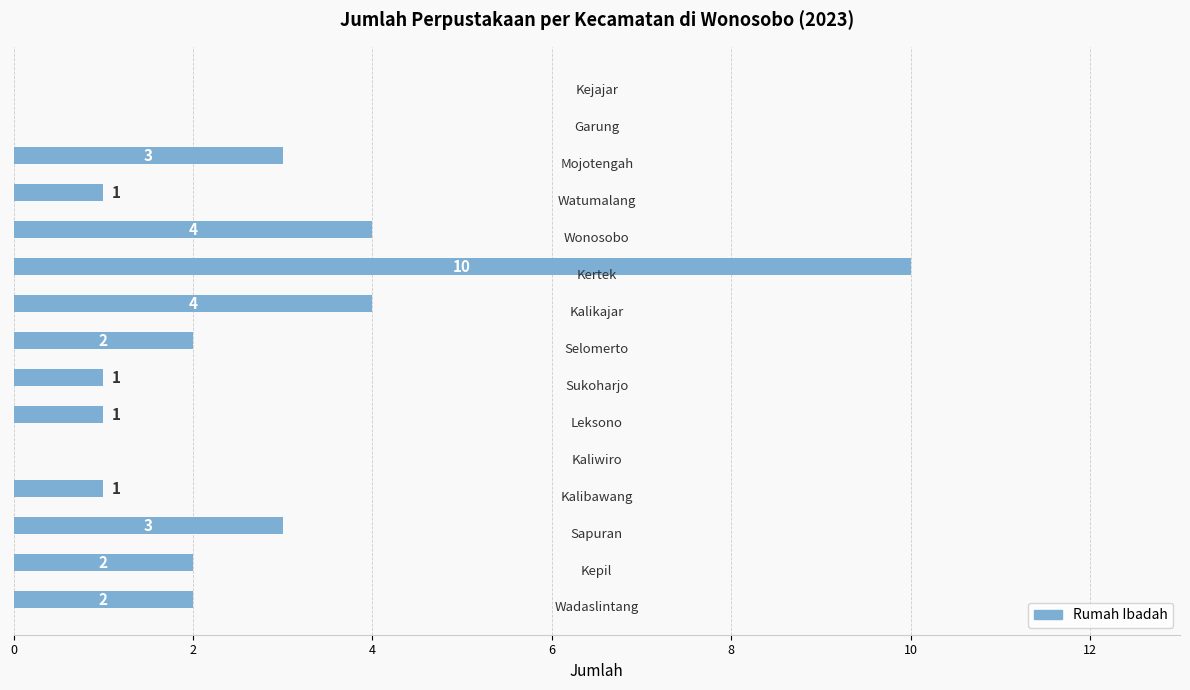

How many values are between 1 and 3?

9